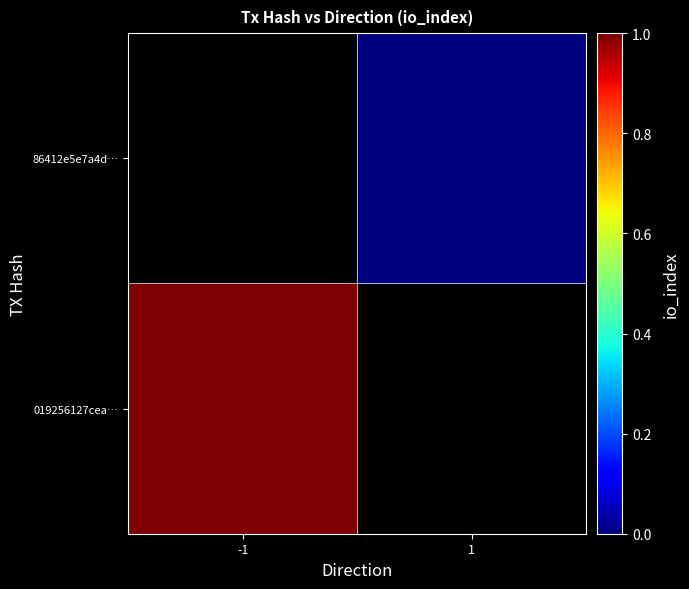

Rank the series by their maximum value, from lowest to highest.

019256127cea…, 86412e5e7a4d…